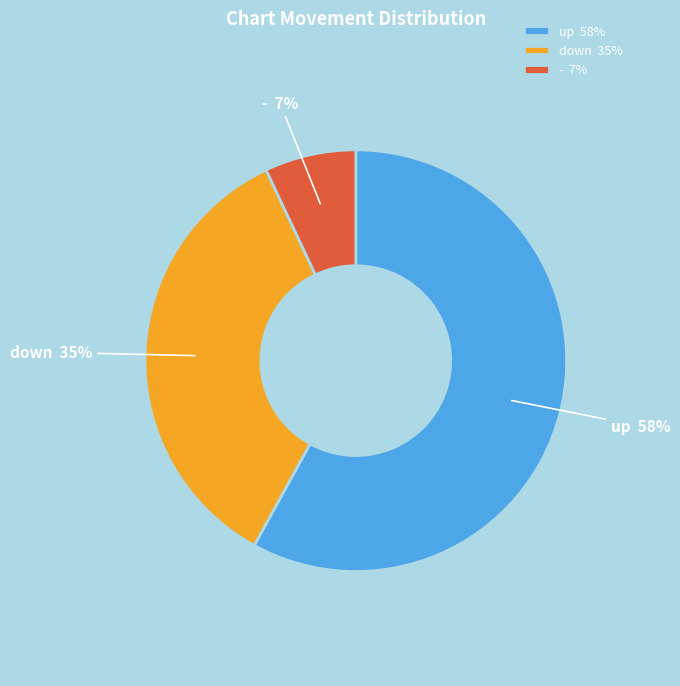

Approximately how many times larger is the value at - compared to down?

0.2